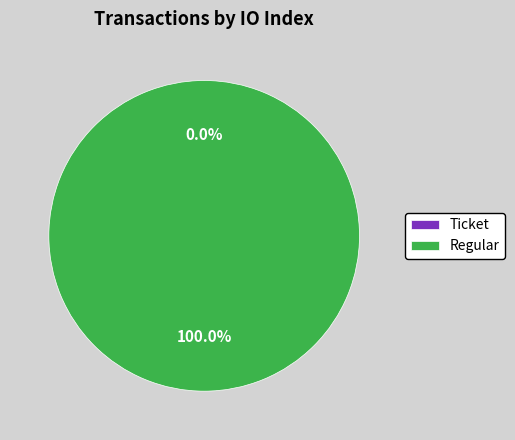

To the nearest percent, what is the difference between the Regular and Ticket slice percentages?

100%